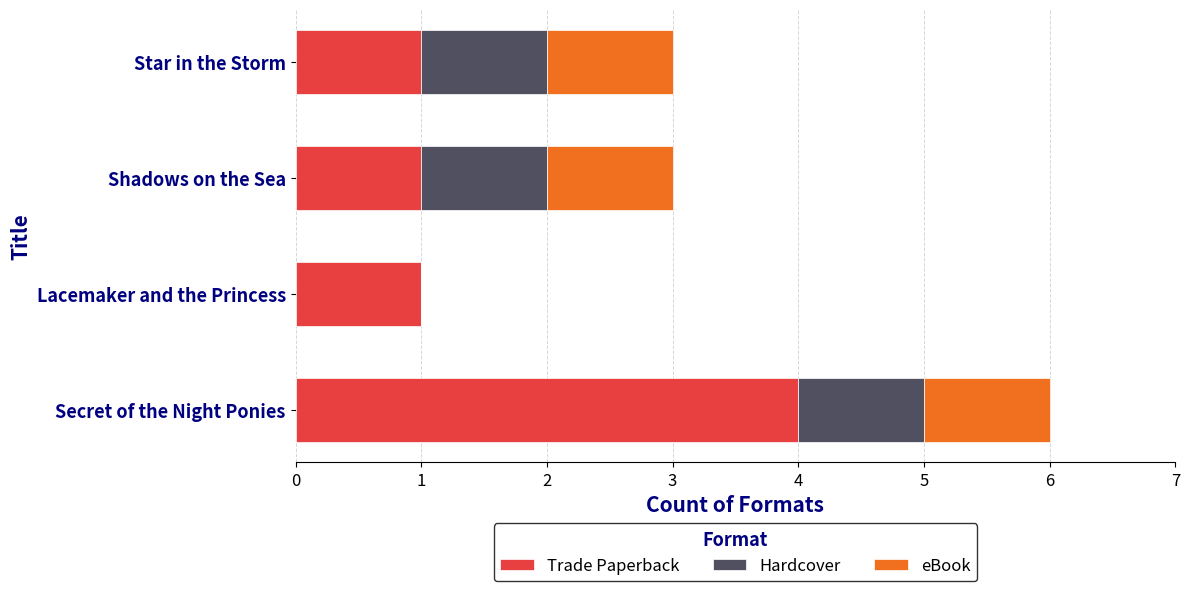

What is the maximum value for Trade Paperback?

4